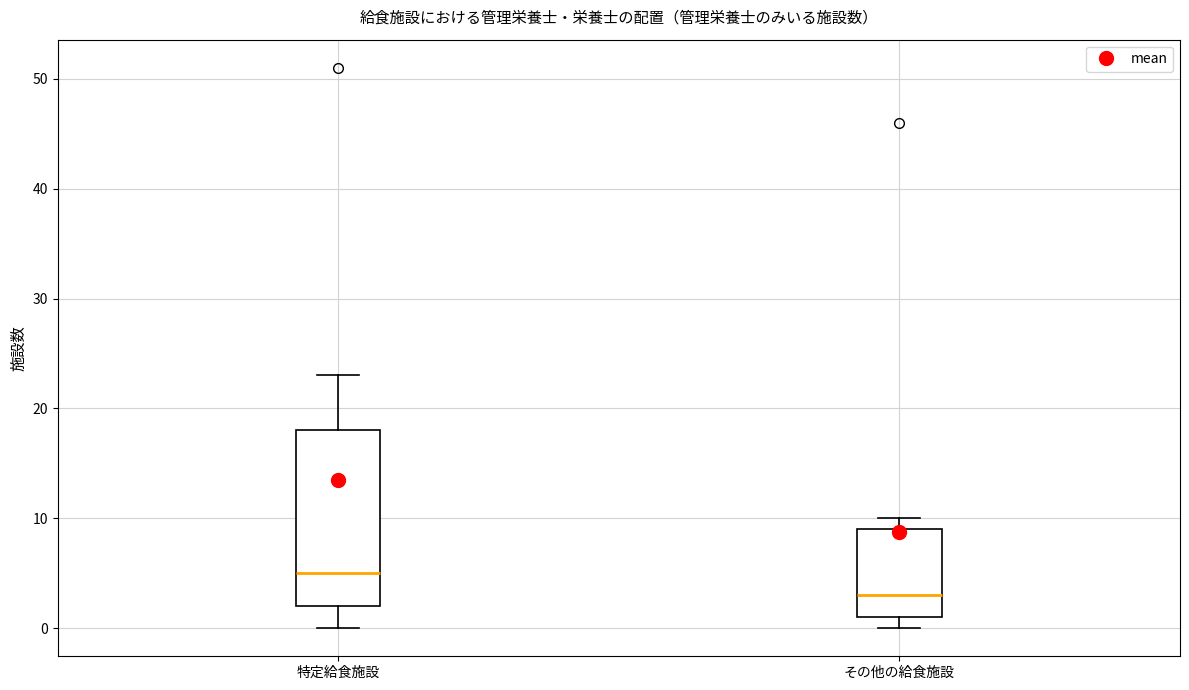

Which box's median line is the lowest?

その他の給食施設